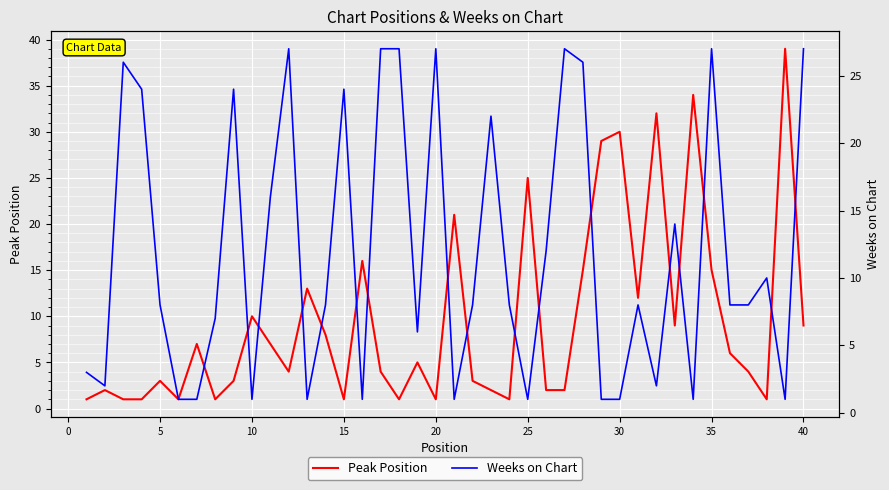

How many lines are shown in the chart?

2